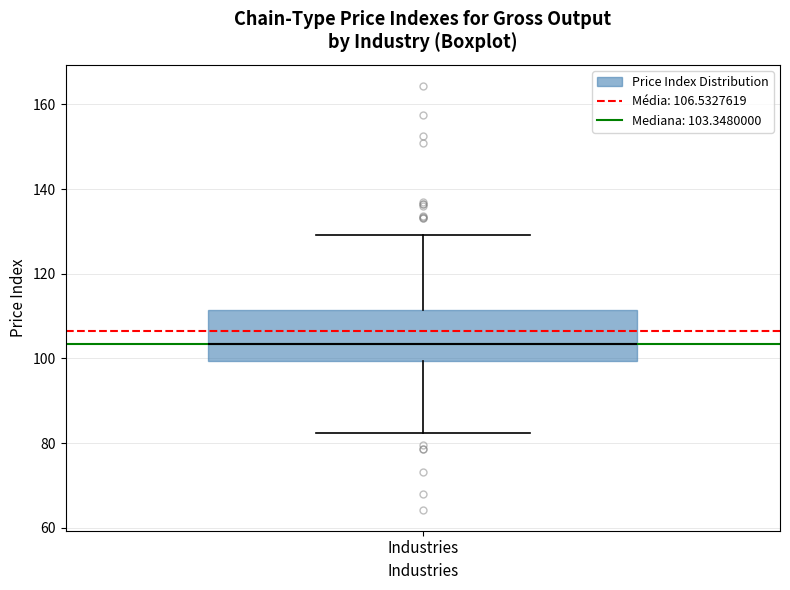

Transcribe this box plot: give where the median line is, the range the box spans, and where the two whiskers end, as read against the y-axis. The values are not printed on the chart, so give them approximately, as read against the axis.

median 104, box 100 to 112, whiskers 82 to 130